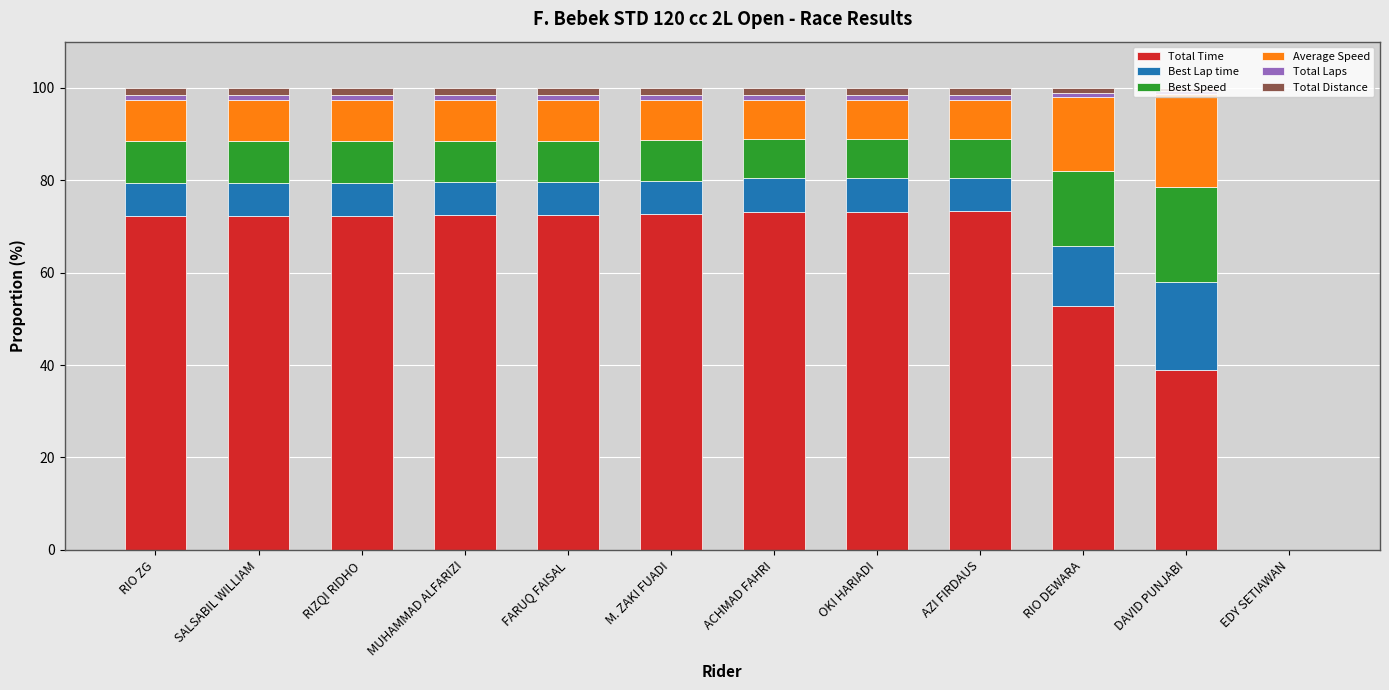

Where is Total Time nearest to the value 36?

DAVID PUNJABI